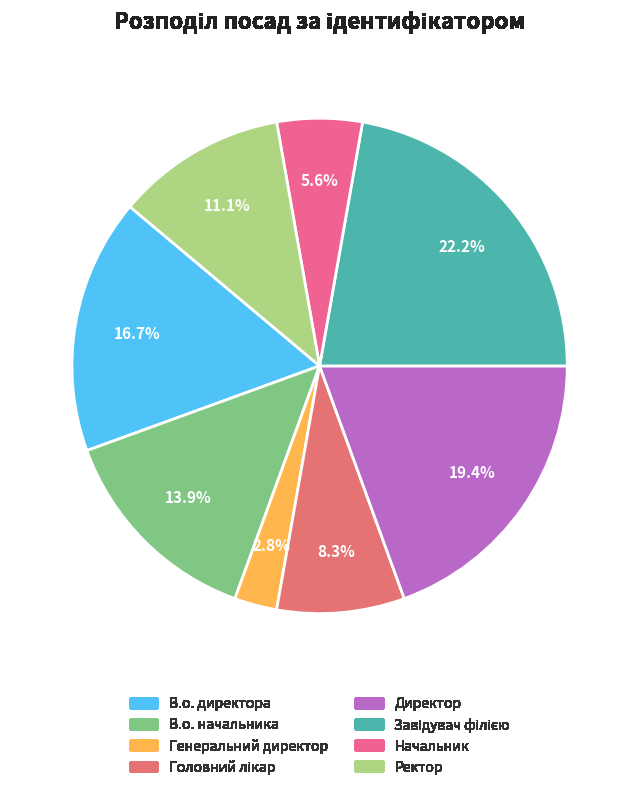

Count the number of slices in the pie.

8